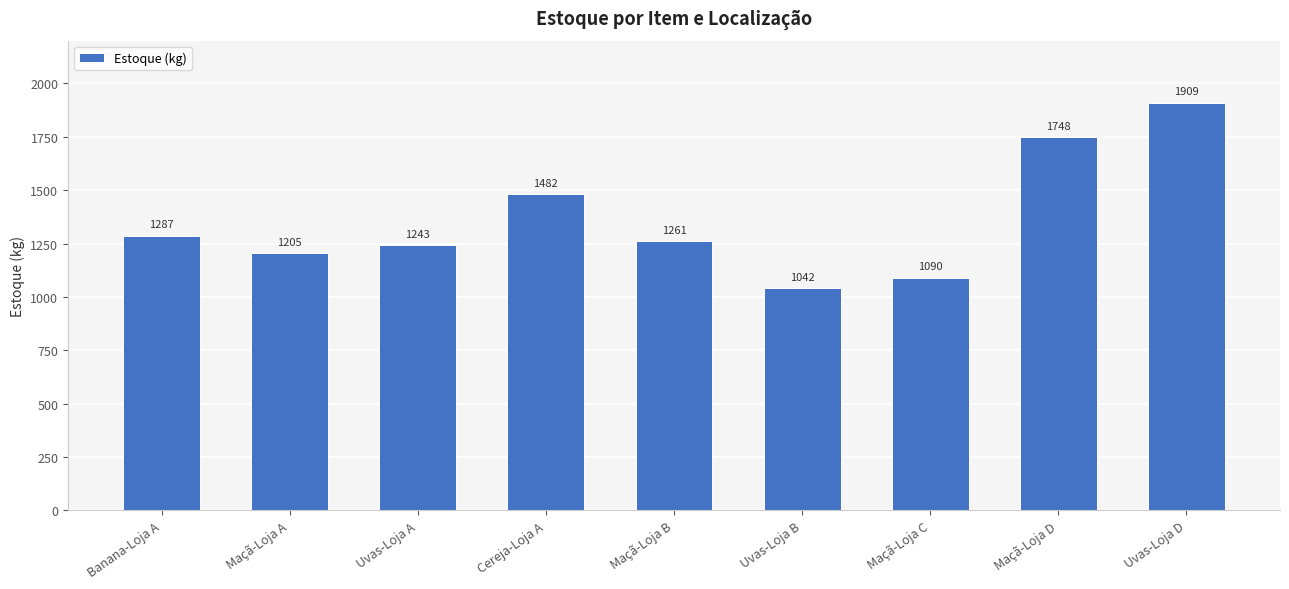

Reading right to left, what are all the values shown in this chart?

1909	1748	1090	1042	1261	1482	1243	1205	1287